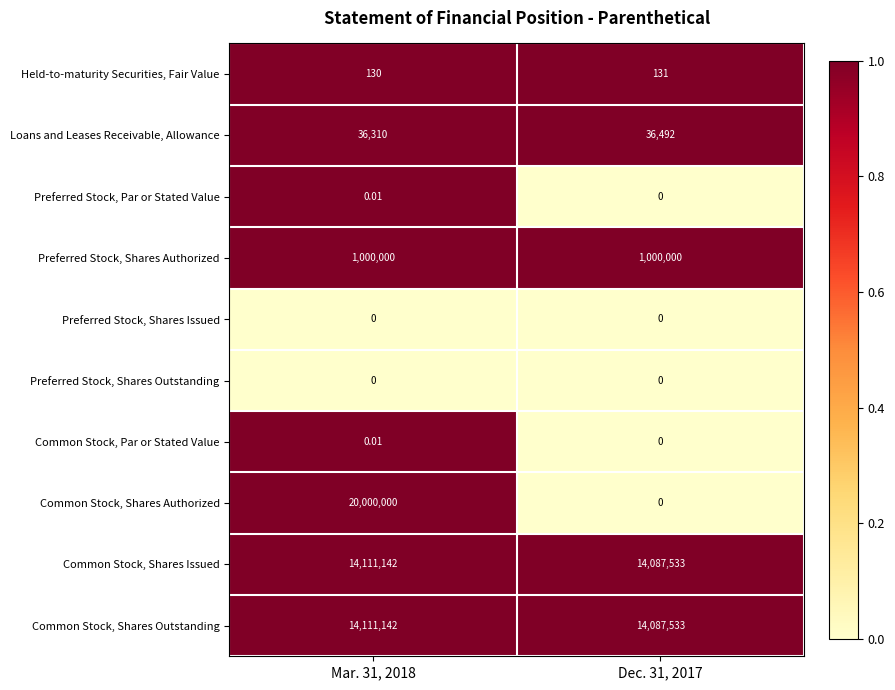

Which series has the largest range (max minus min)?

Common Stock, Shares Authorized